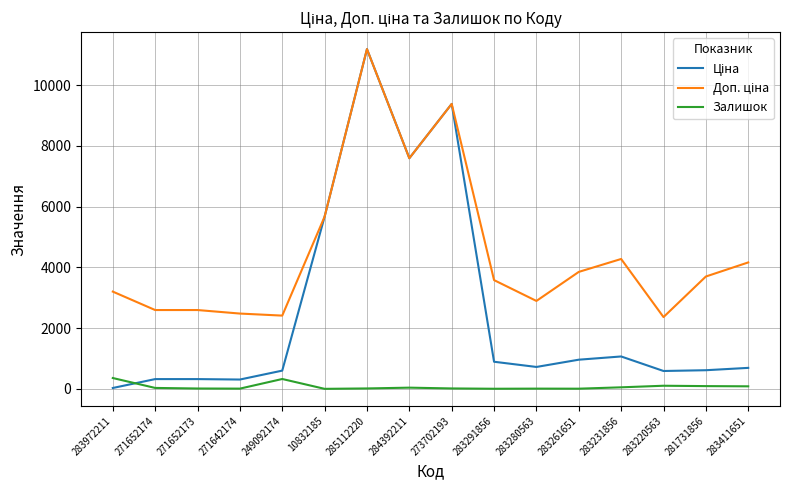

True or false: Залишок has a value of 94.0 at 281731856.

True